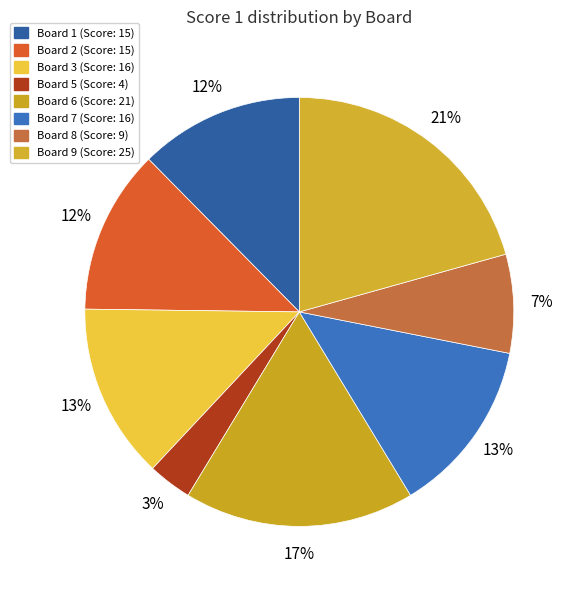

Is there any slice that represents more than half of the pie?

No